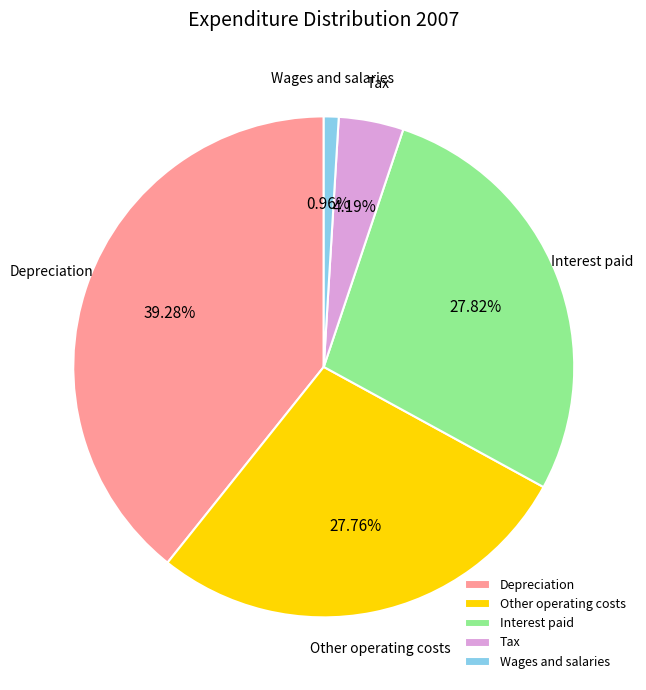

Which has a higher value, Tax or Interest paid?

Interest paid